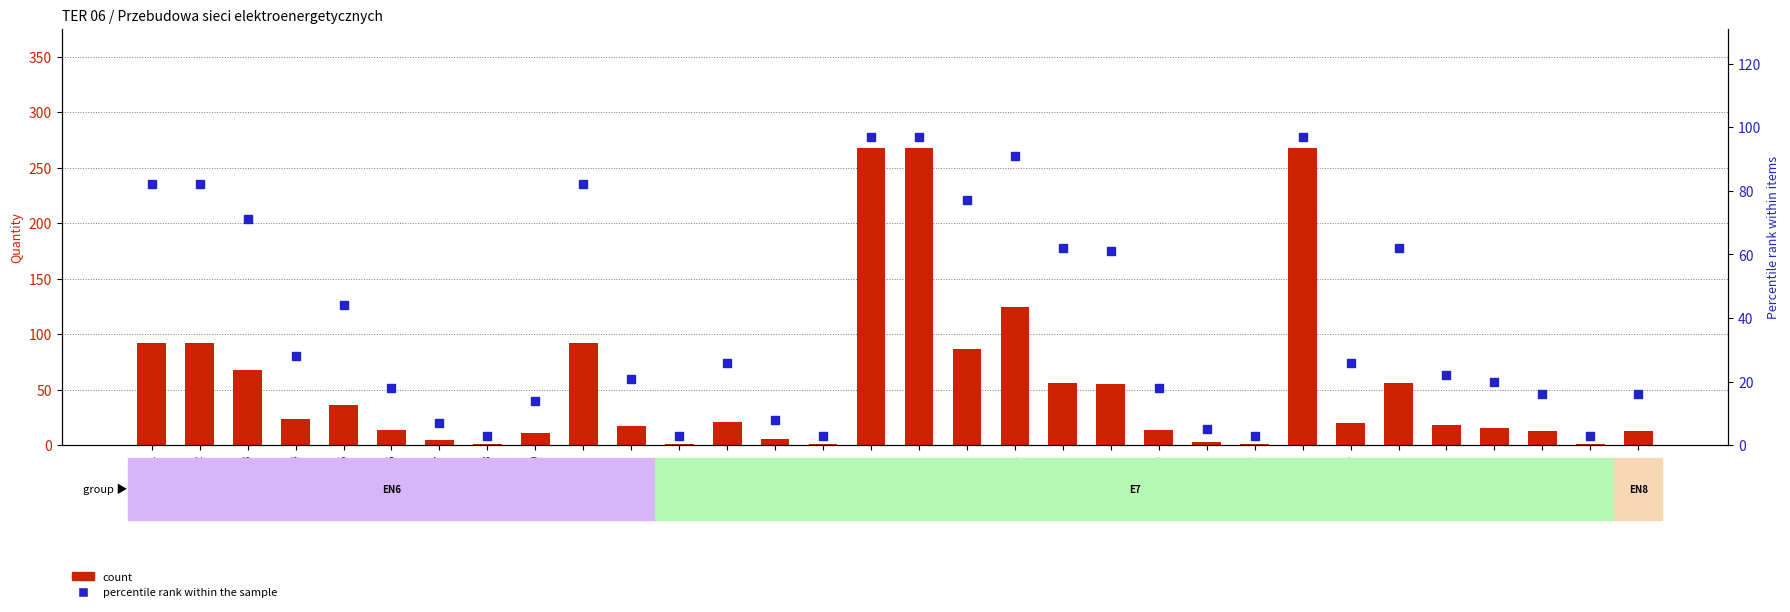

What is the total value across all series at 17?

4